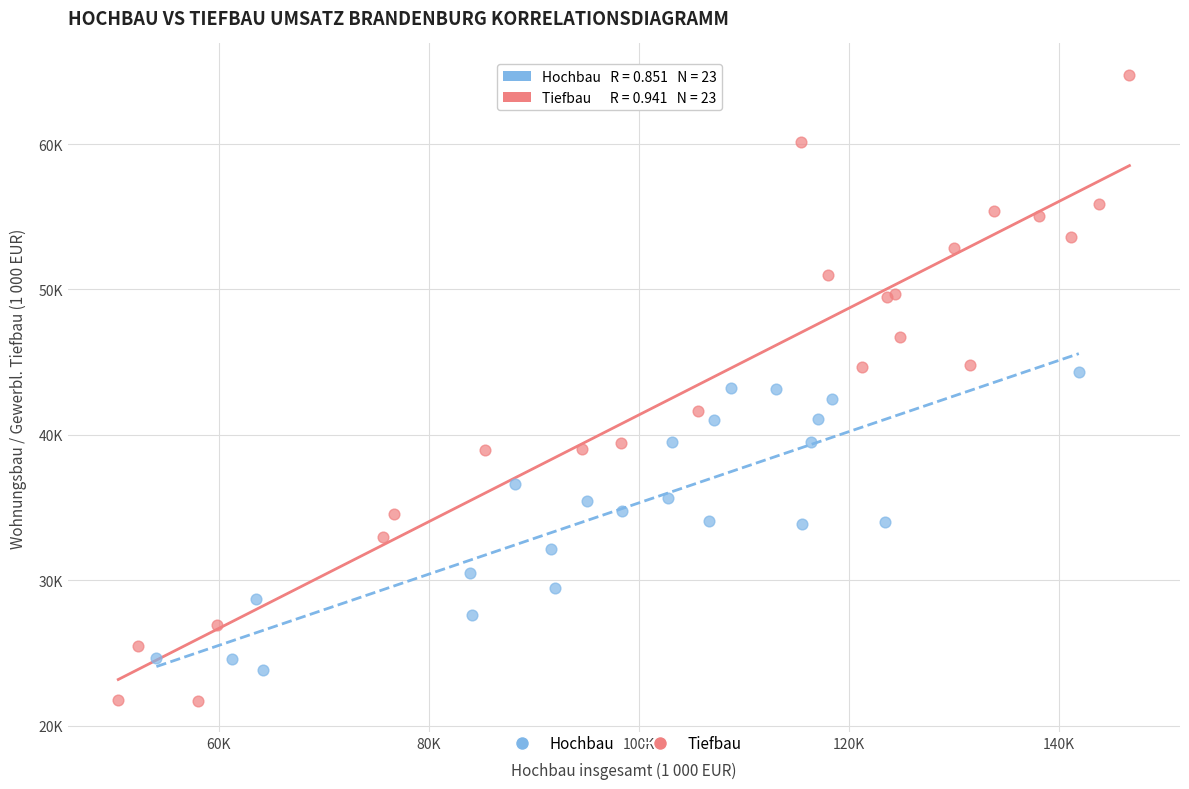

What are all the series names shown in the legend?

Hochbau, Tiefbau